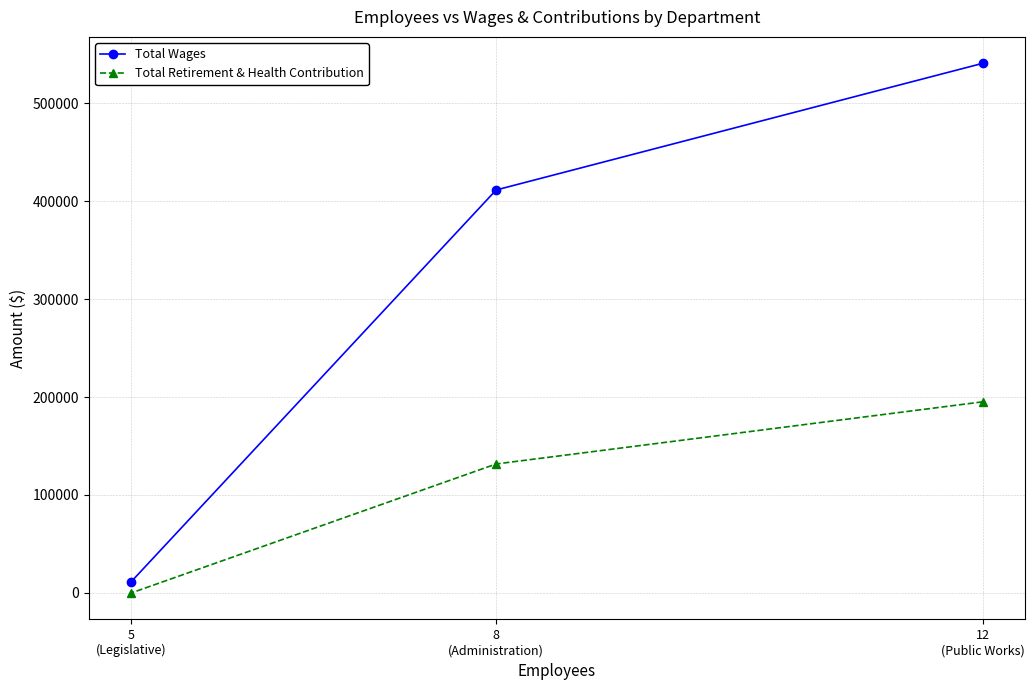

What is the difference between the maximum and minimum values in the Total Wages series?

529115